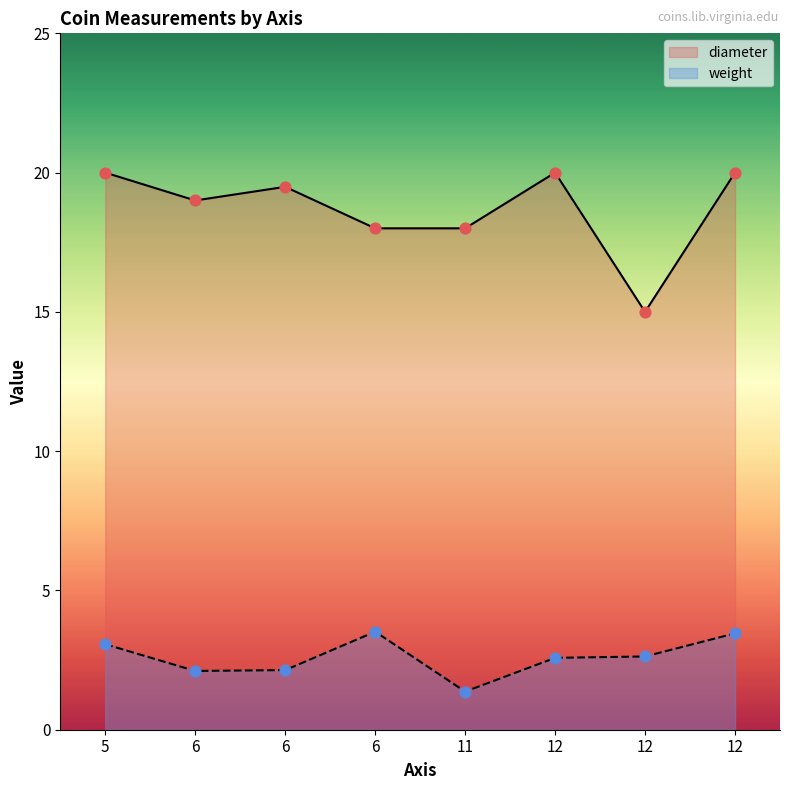

What is the total value across all series at 12?

17.6